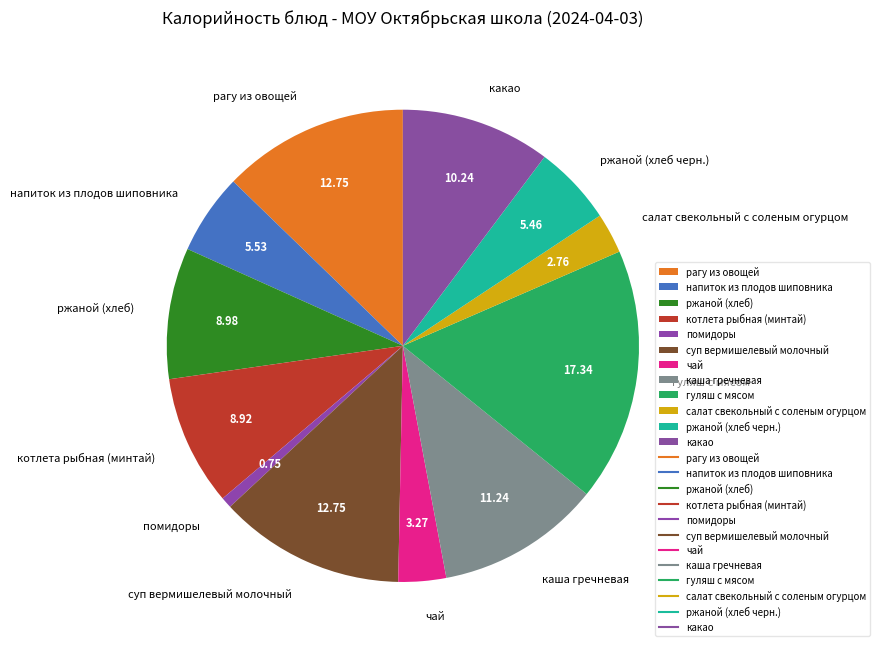

Which has a higher value, помидоры or гуляш с мясом?

гуляш с мясом